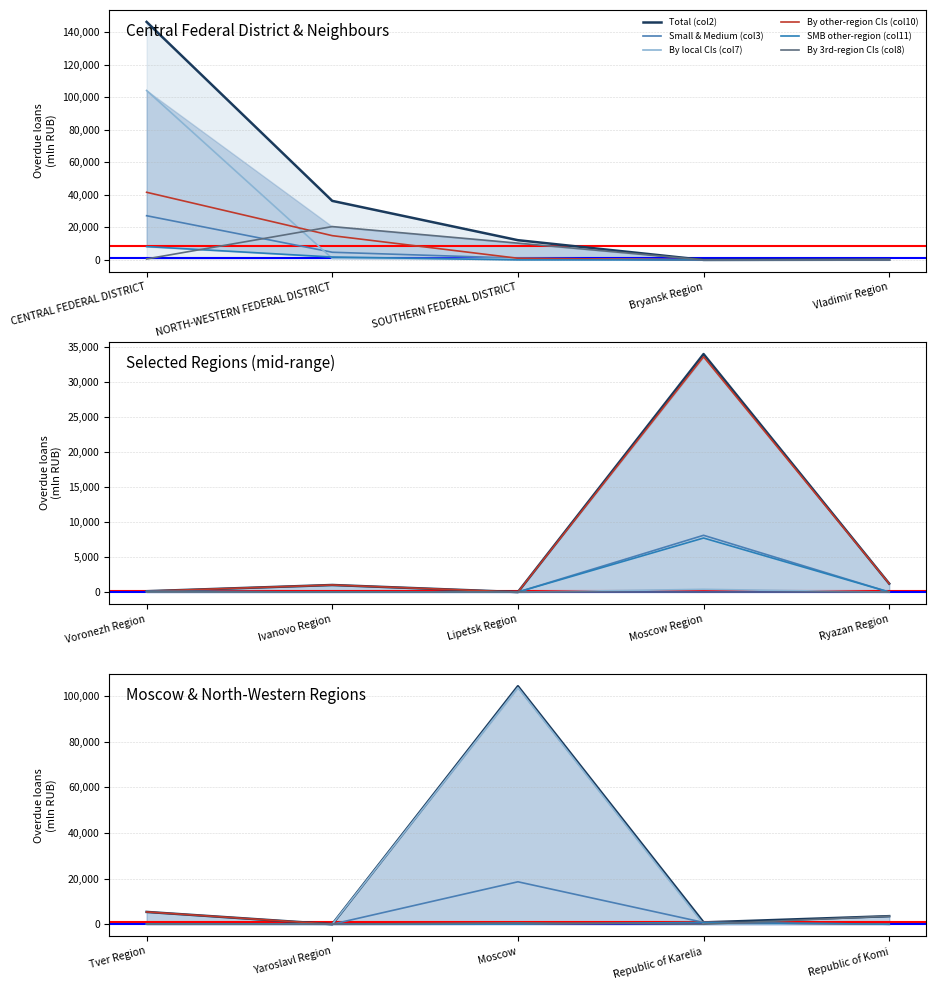

What is the average value of the By local CIs (col7) series?

20741